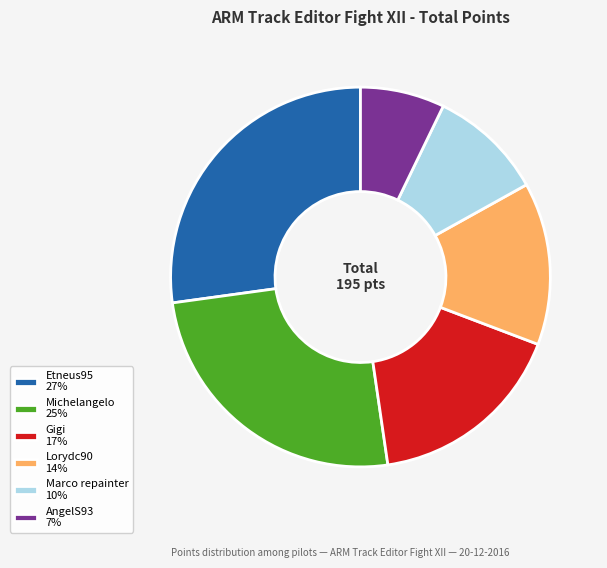

Which category has the smallest portion of the pie?

AngelS93